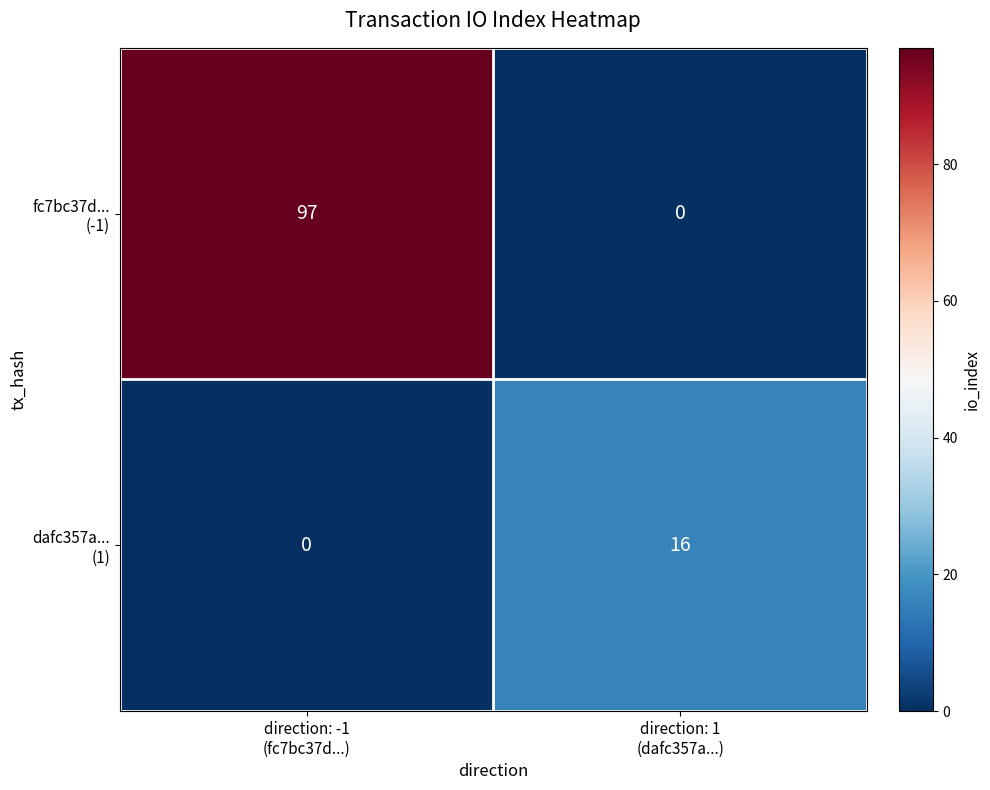

What is the difference between the highest and lowest values at direction: -1
(fc7bc37d...)?

97